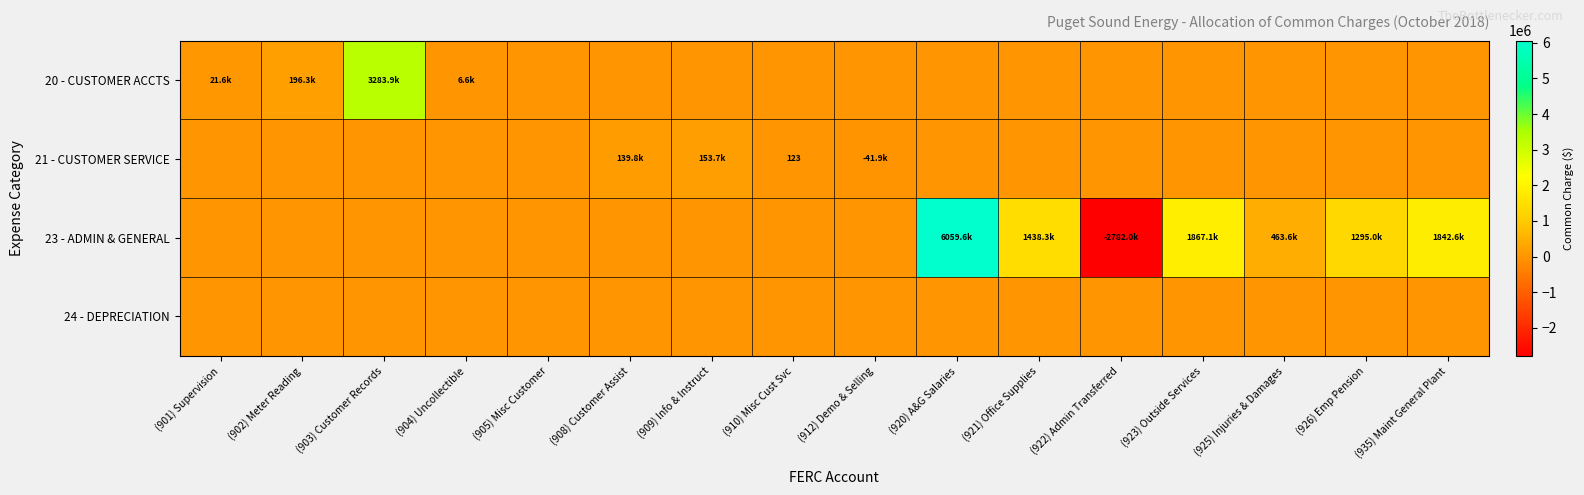

What is the total value across all series at (901) Supervision?

21583.2